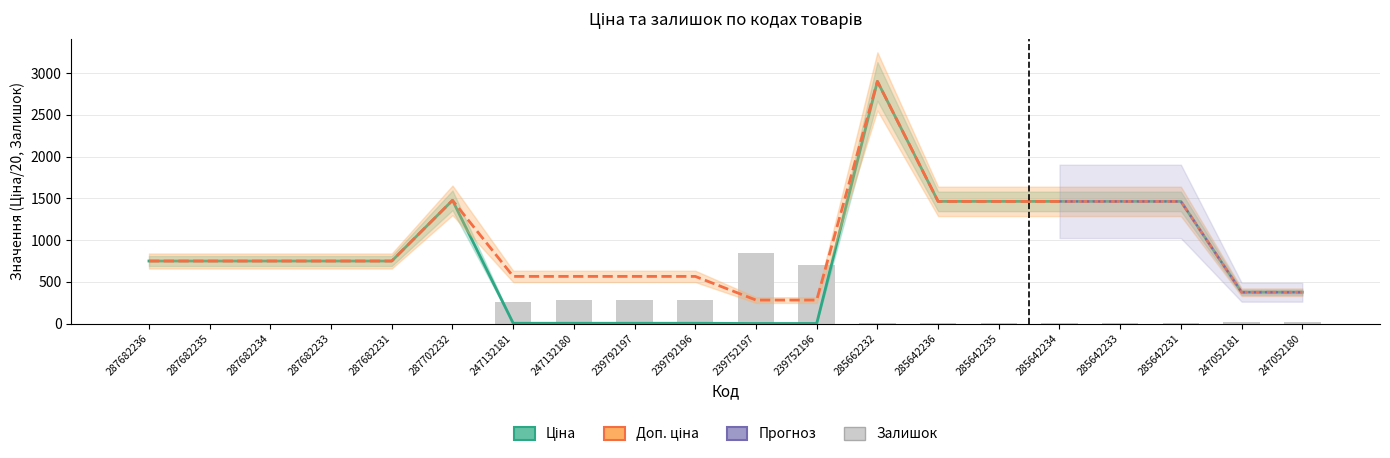

What is the greatest value displayed?

2901.9